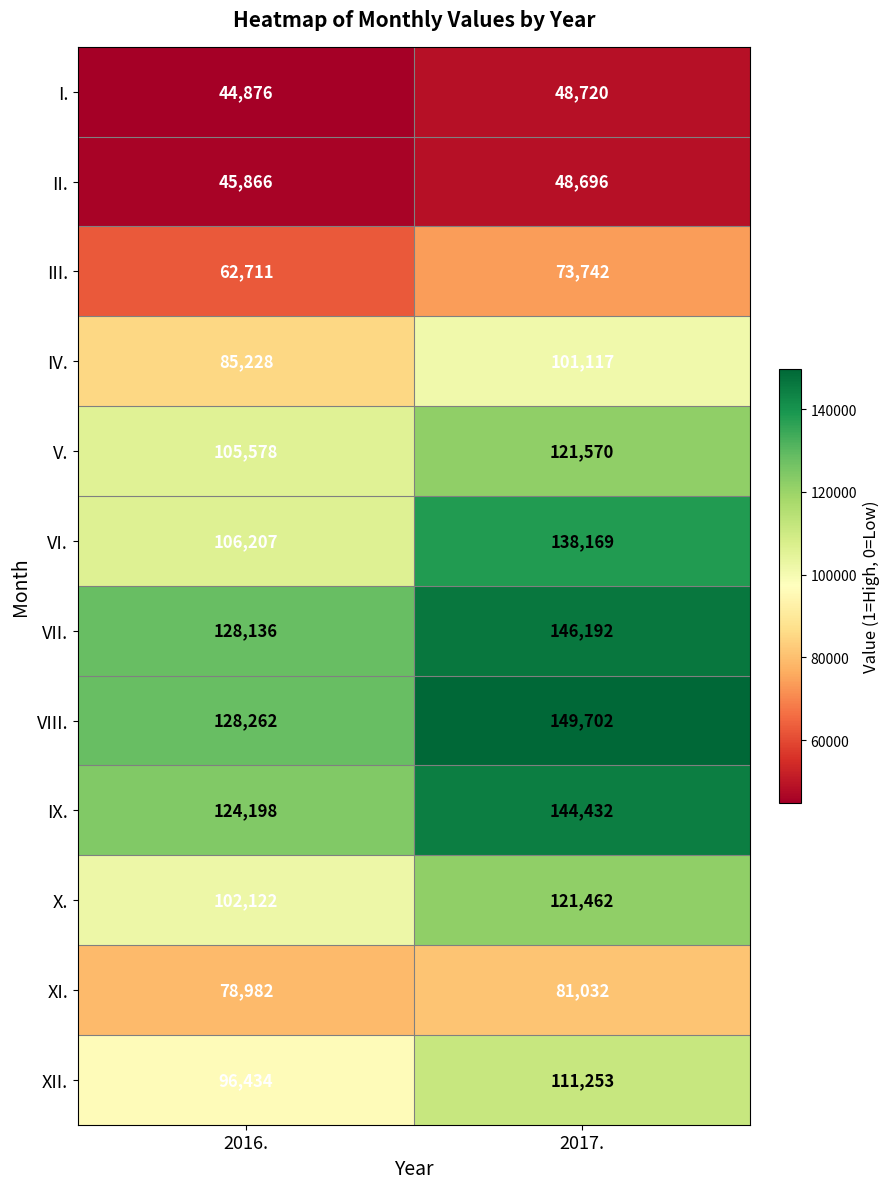

Which series changed the most between 2016. and 2017.?

VI.